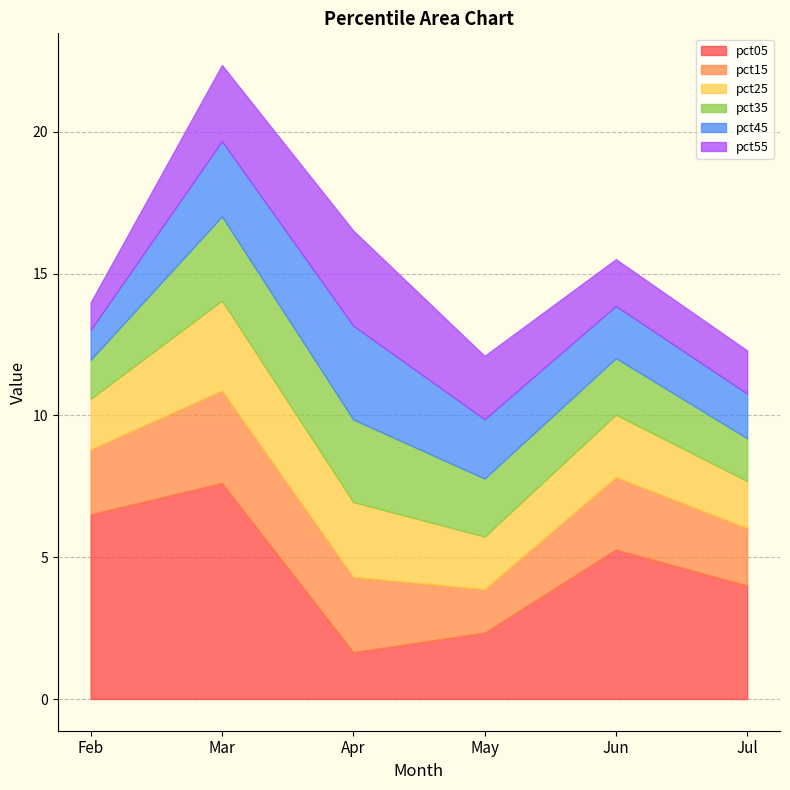

Is it true that pct45 equals 0.9 at Jun?

False